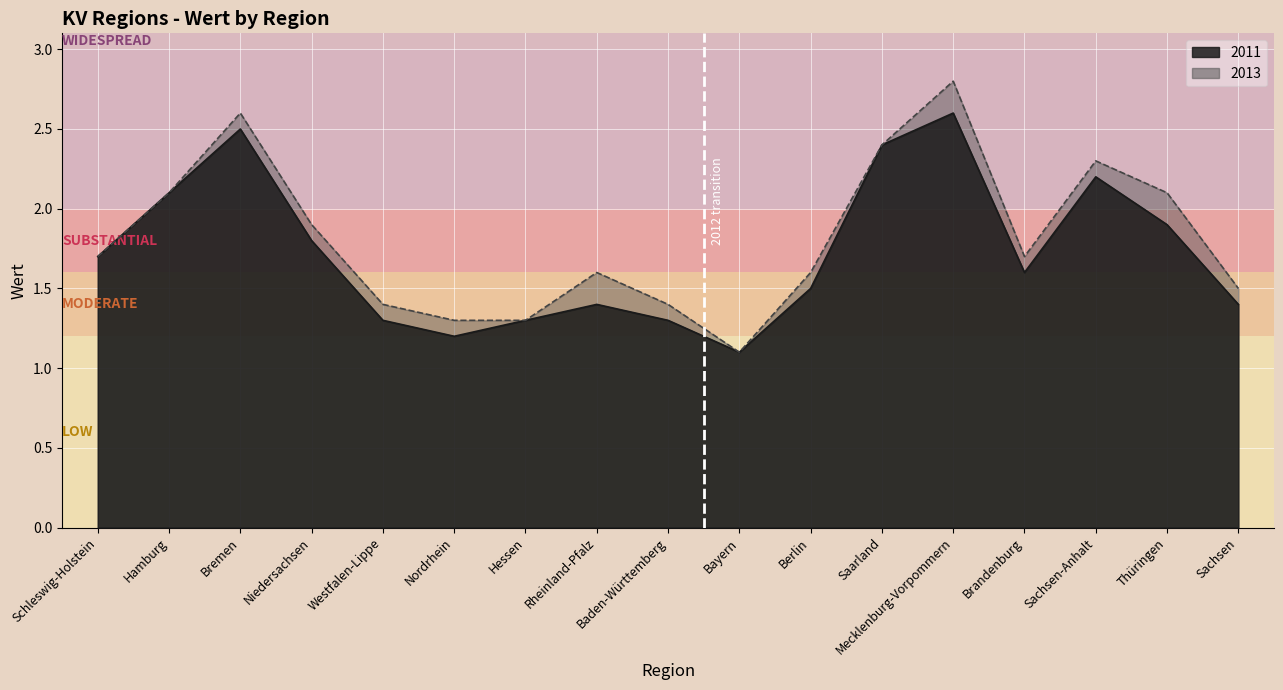

What are all the series names shown in the legend?

2011, 2013